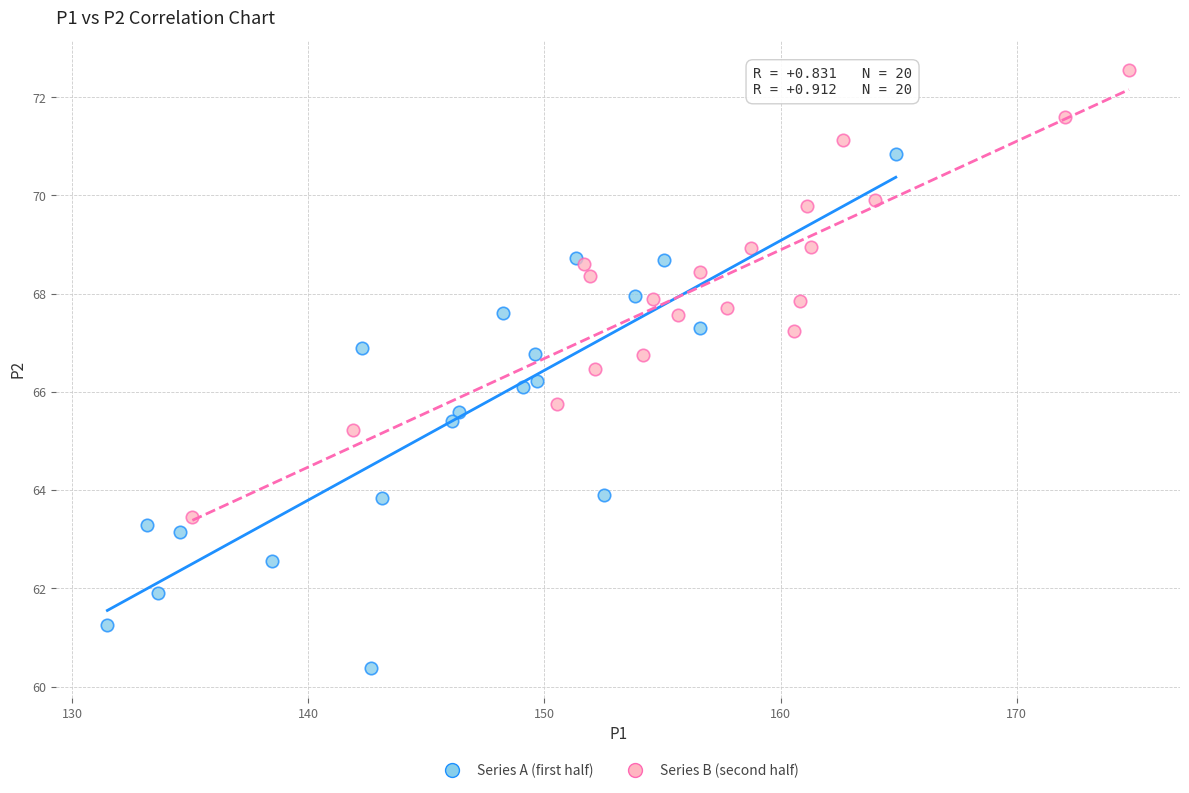

Which series has the largest Y range (max minus min)?

Series A (first half)